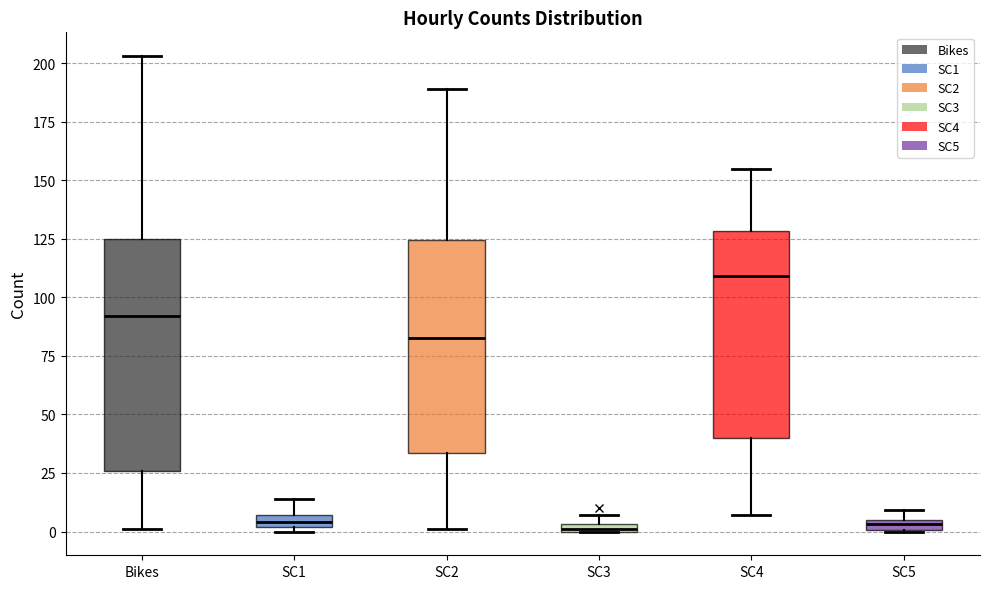

Comparing the boxes themselves (not the whiskers), which one is the tallest?

Bikes